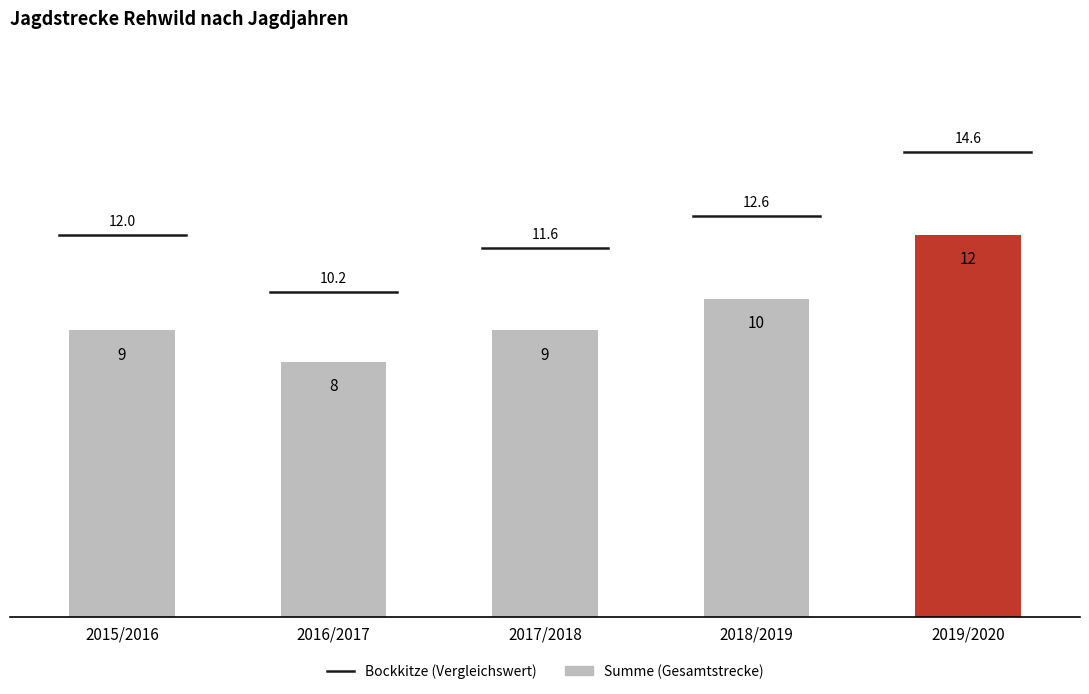

Reading left to right, list all the values displayed in this chart.

2015/2016=9	2016/2017=8	2017/2018=9	2018/2019=10	2019/2020=12